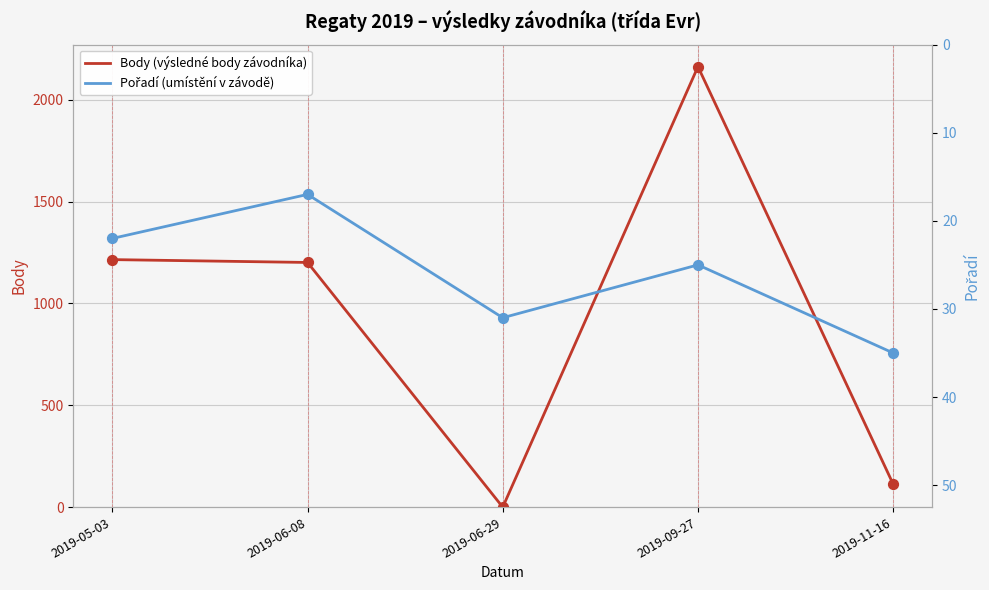

What is the total value across all series at 2019-05-03?

1237